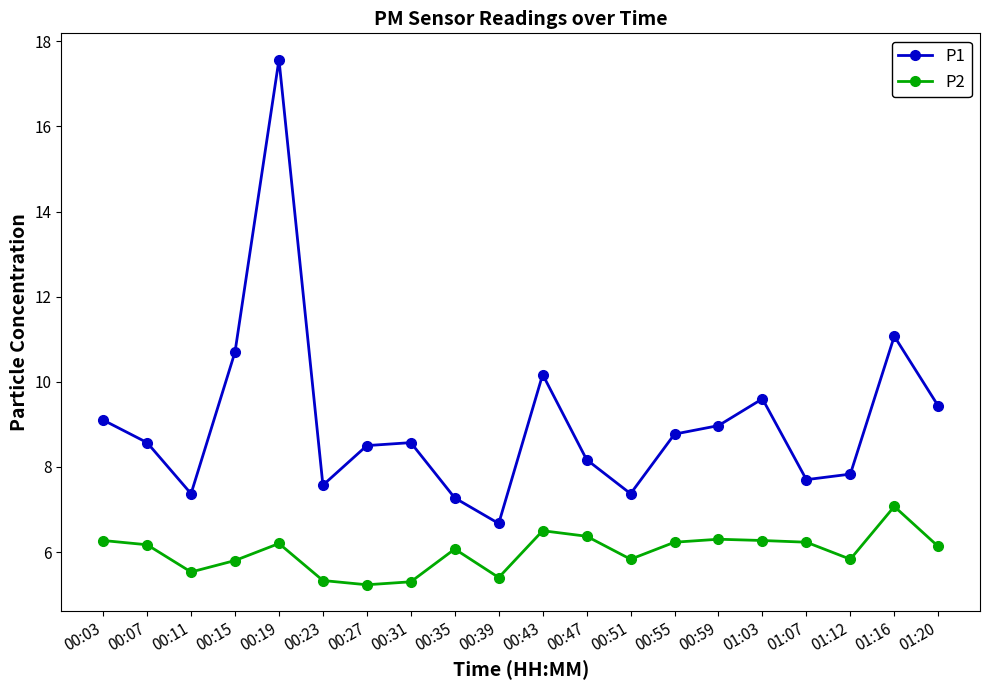

True or false: P1 and P2 intersect in this chart.

False